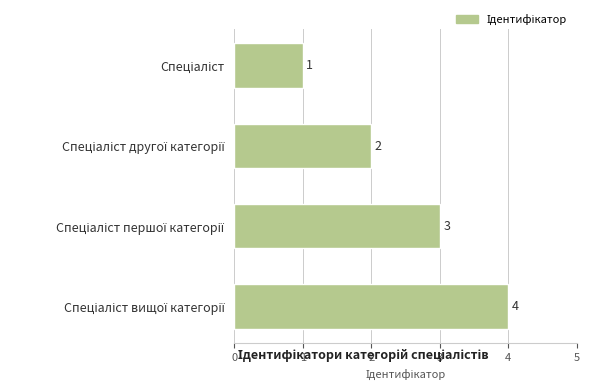

What is the sum of all values?

10